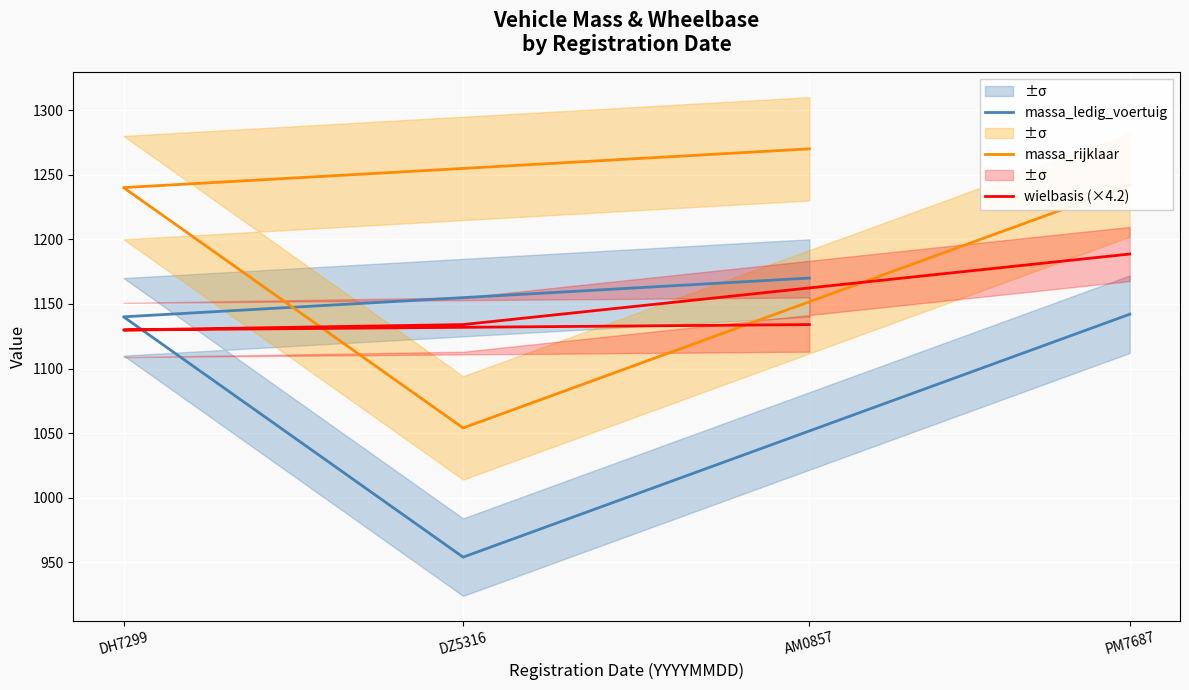

Which category has the highest value in the massa_ledig_voertuig series?

AM0857